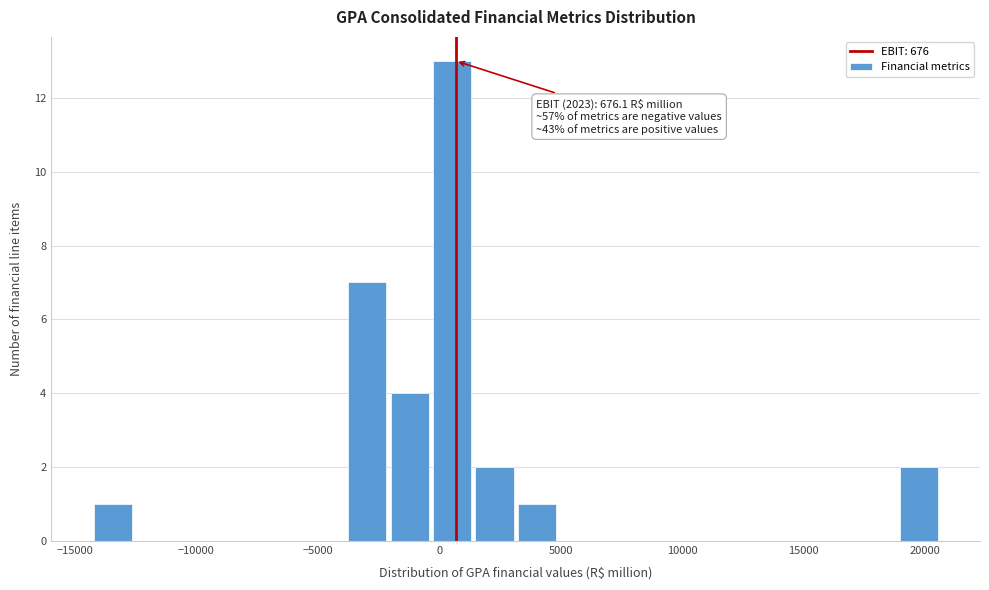

Read against the x-axis, roughly where is the centre of the tallest bar?

500